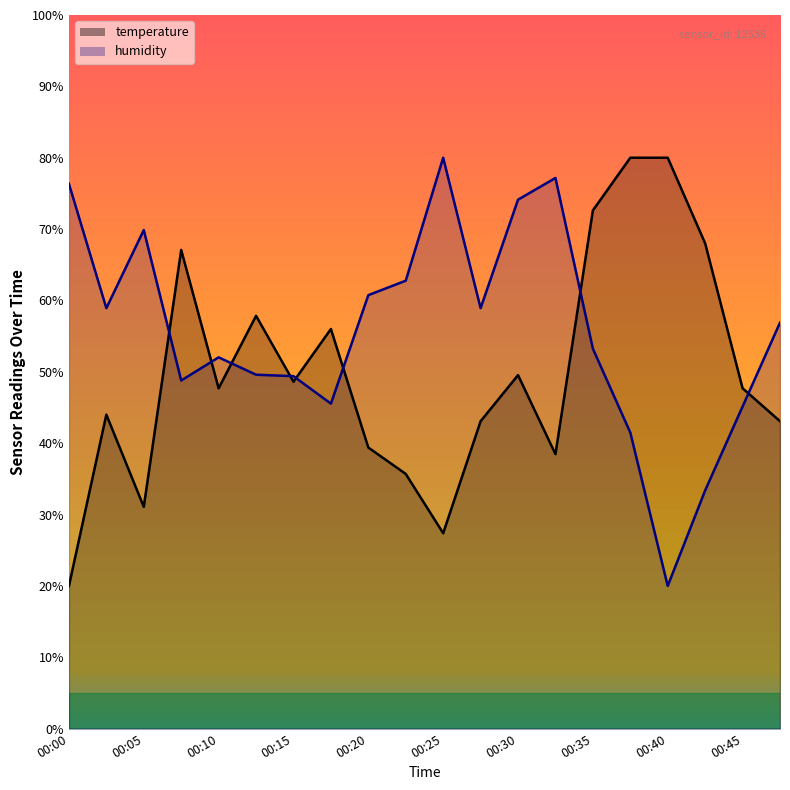

How many data points does each series have?

20